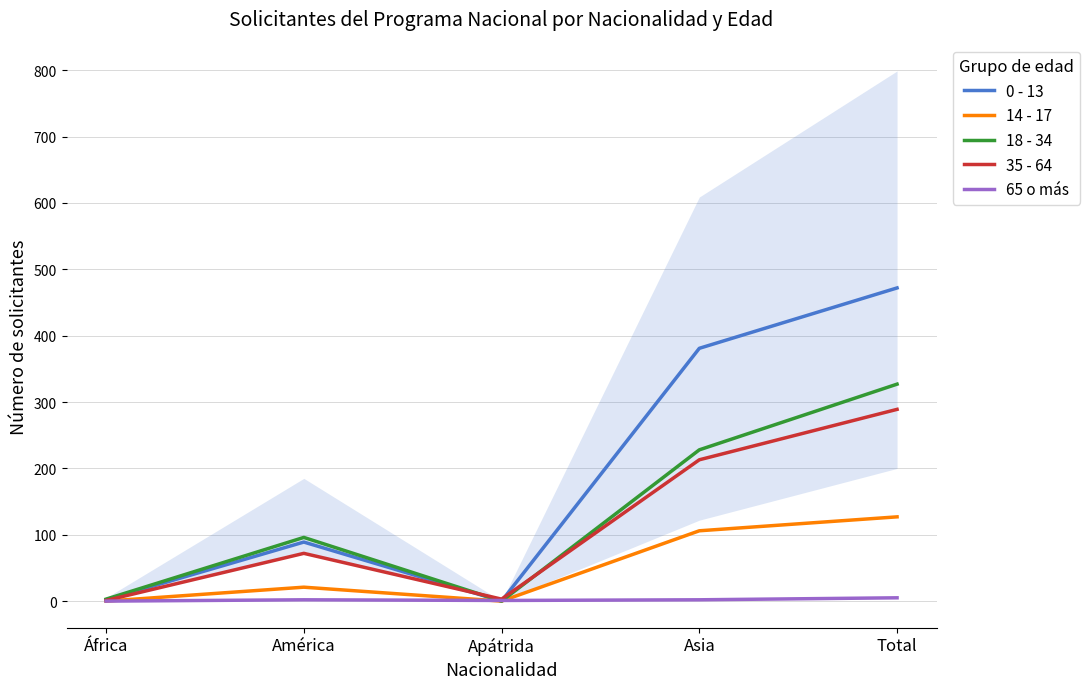

Reading right to left, transcribe all the data shown in this chart.

0 - 13: 472	381	0	89	2
14 - 17: 127	106	0	21	0
18 - 34: 327	228	0	96	3
35 - 64: 289	213	3	72	1
65 o más: 5	2	1	2	0